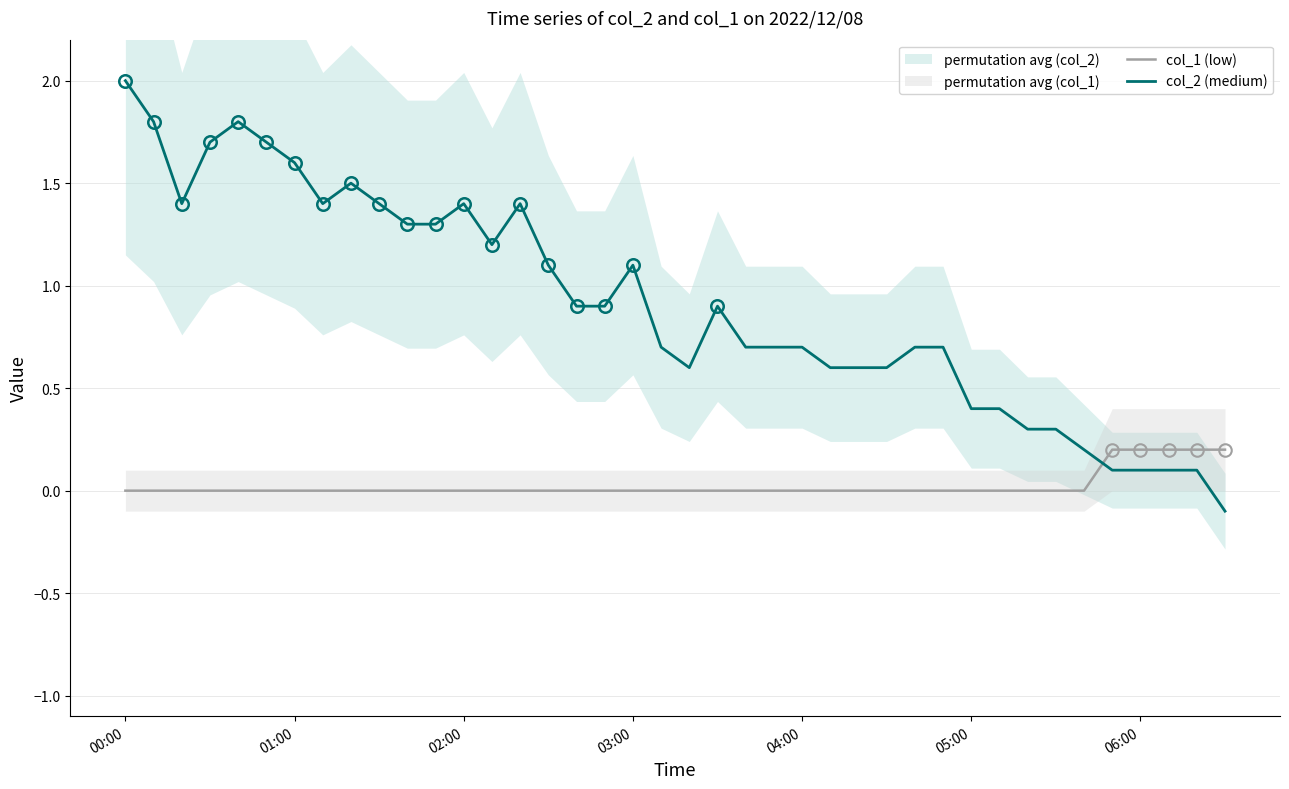

How many values in col_2 (medium) are above zero?

39